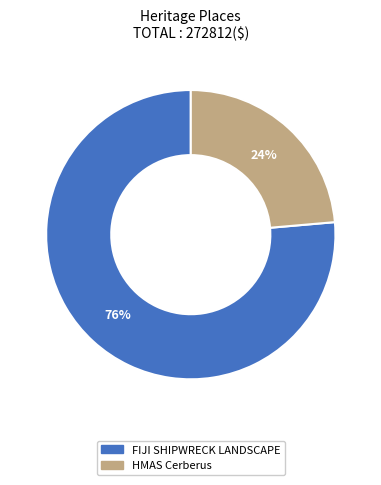

Which slice is the smallest?

HMAS Cerberus